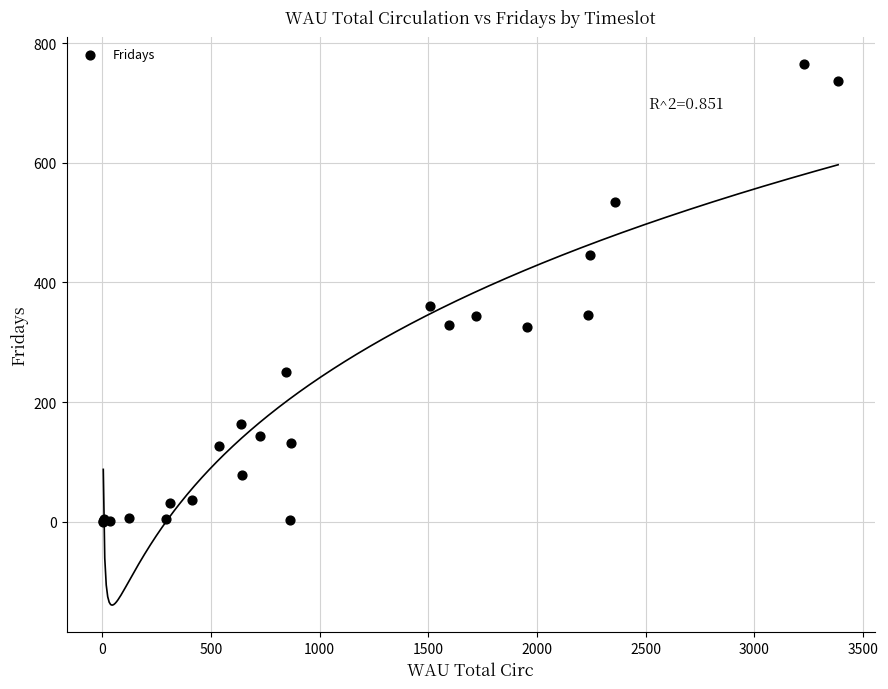

What Y value in the scatter plot is closest to 382?

361